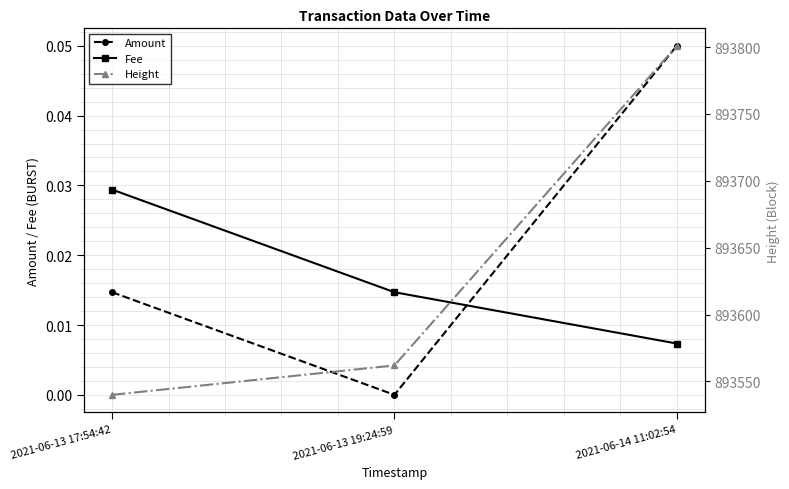

What is the label of the 2nd point from the right?

2021-06-13 19:24:59